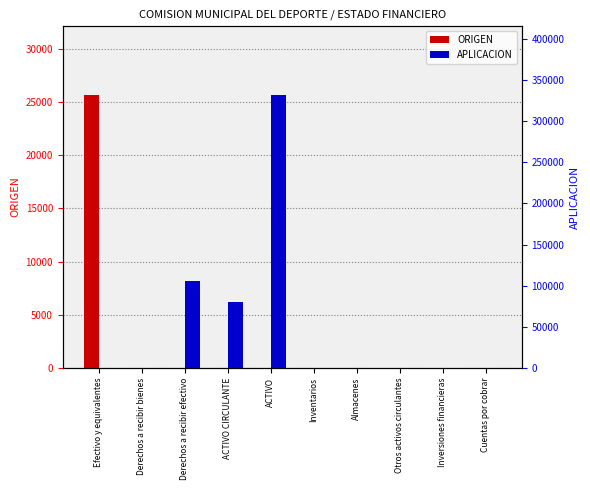

How many values in the ORIGEN series exceed 0?

2